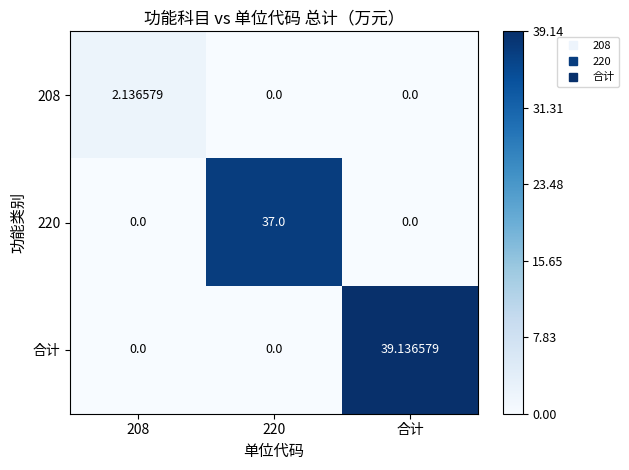

List the series in order of their peak value, lowest first.

208, 220, 合计